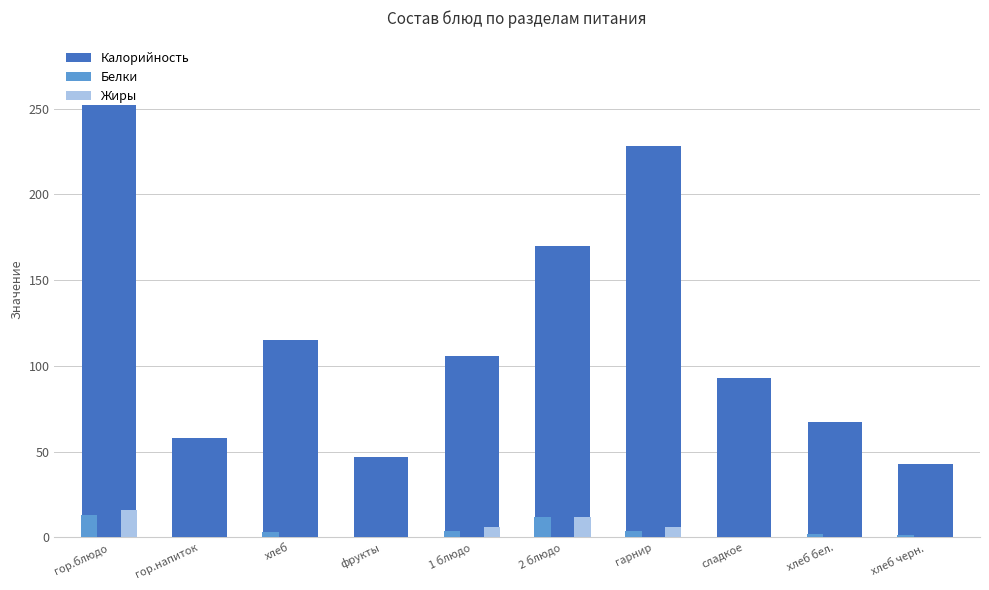

True or false: Жиры has a value of 0.1 at хлеб бел..

True